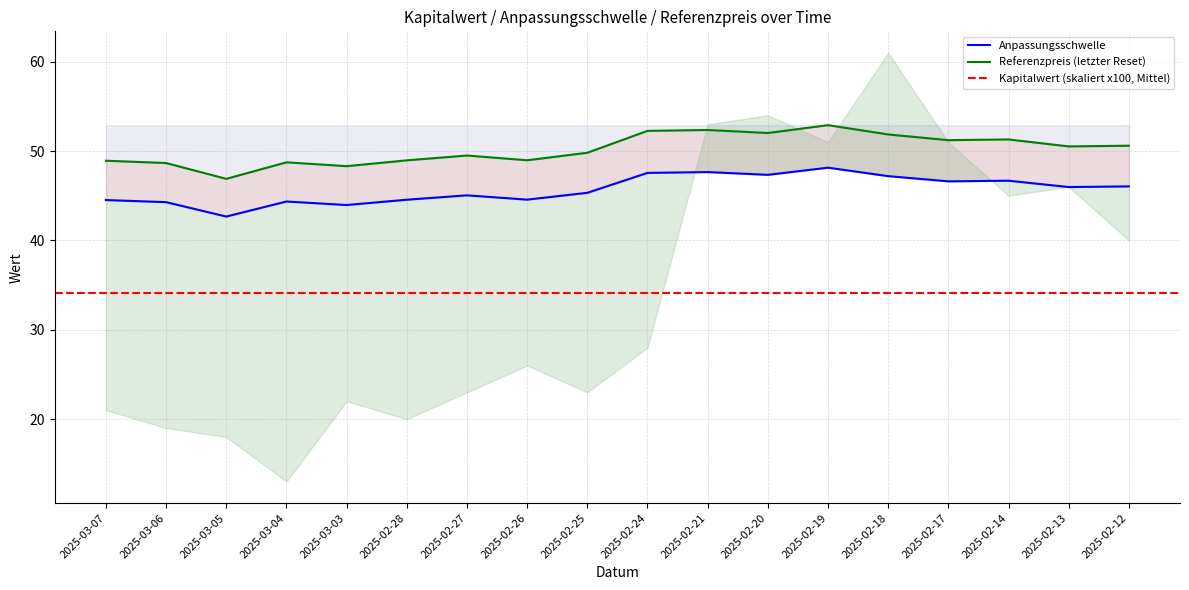

What position from the right is 2025-02-19?

6